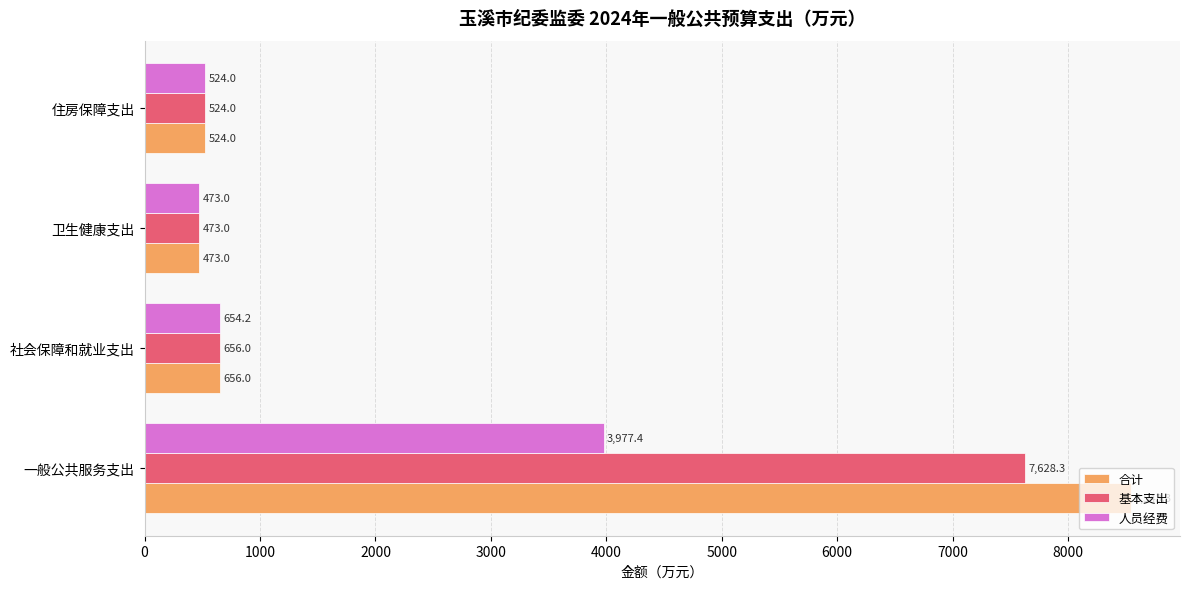

Rank the series by their maximum value, from highest to lowest.

合计, 基本支出, 人员经费